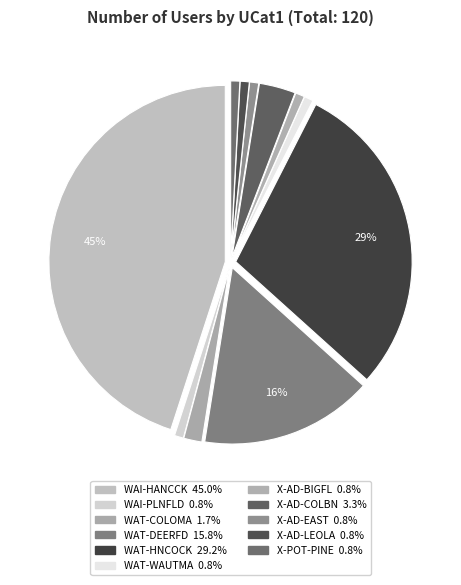

The WAT-WAUTMA slice represents 11% of the pie. True or false?

False